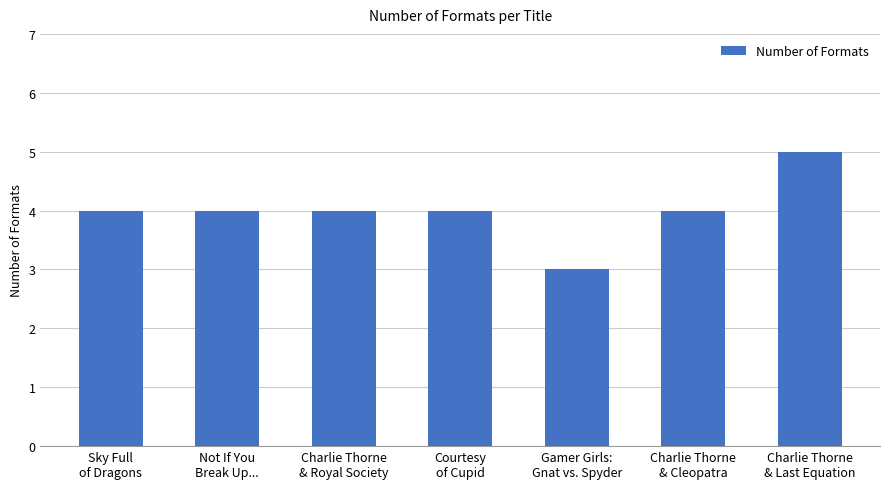

At which category does the chart reach its minimum across all series?

Gamer Girls:
Gnat vs. Spyder